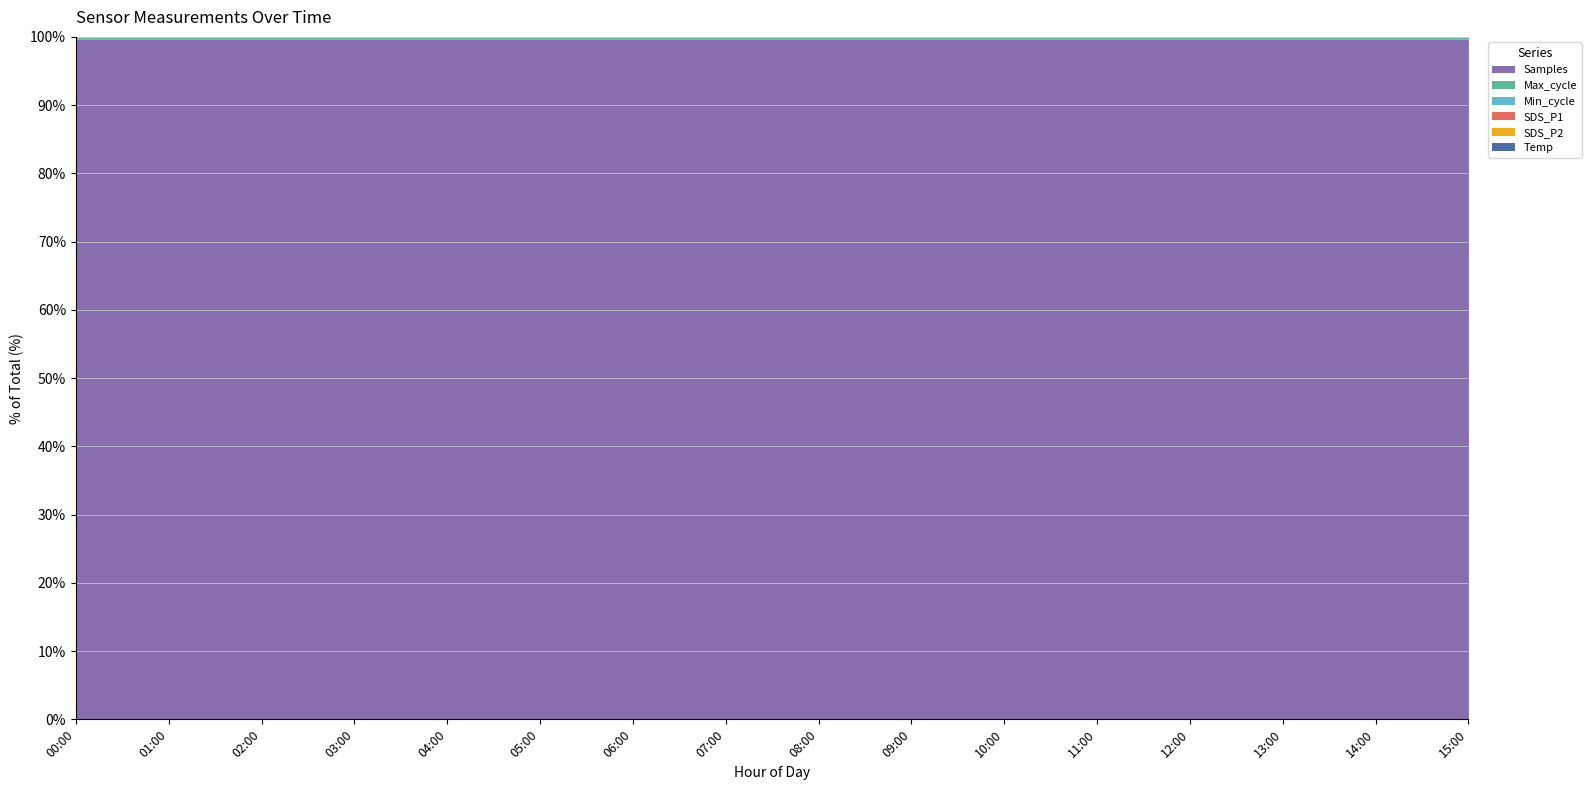

How many lines are shown in the chart?

6